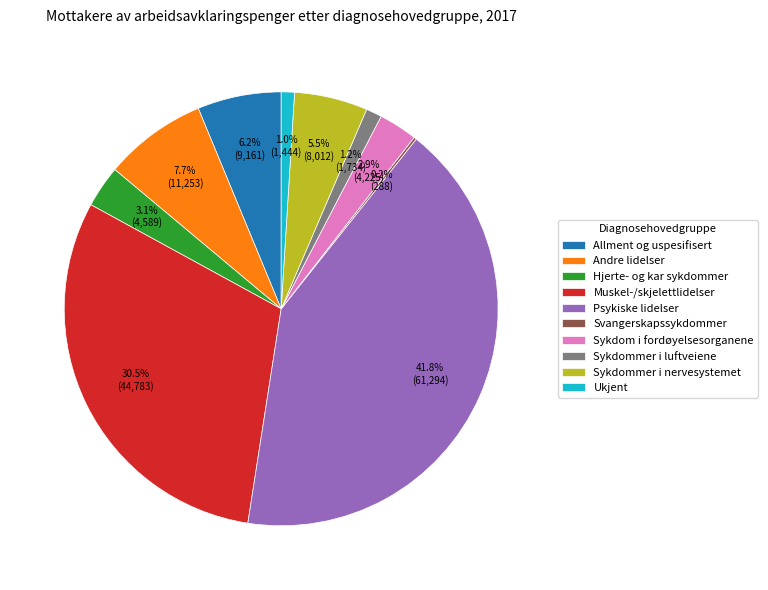

Which has a higher value, Sykdom i fordøyelsesorganene or Allment og uspesifisert?

Allment og uspesifisert